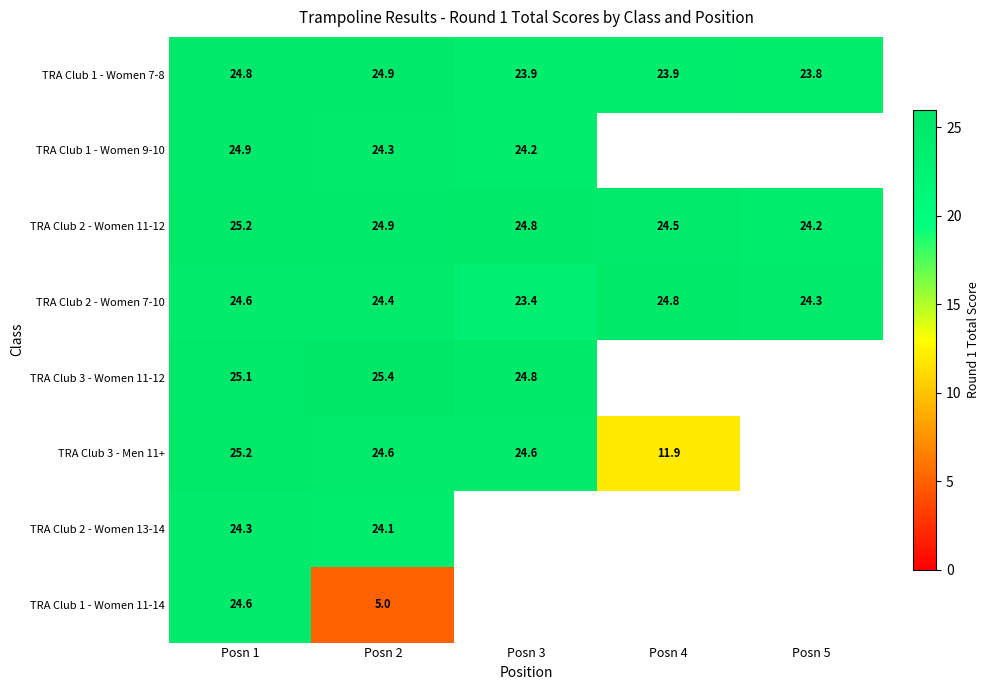

Which has a higher value, Posn 3 or Posn 2?

Posn 2